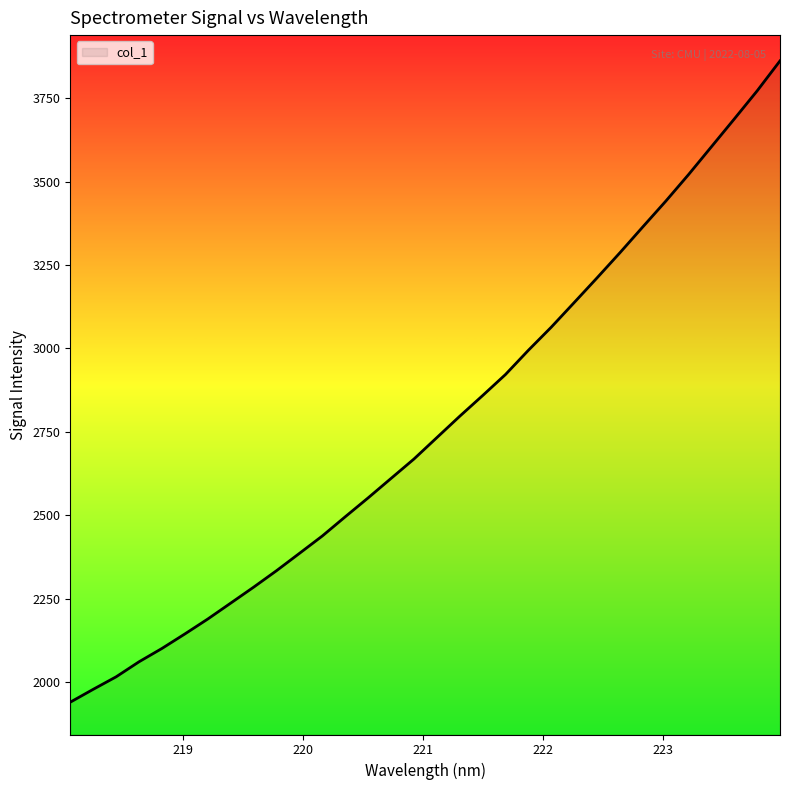

What is the minimum value shown in the chart?

1939.1